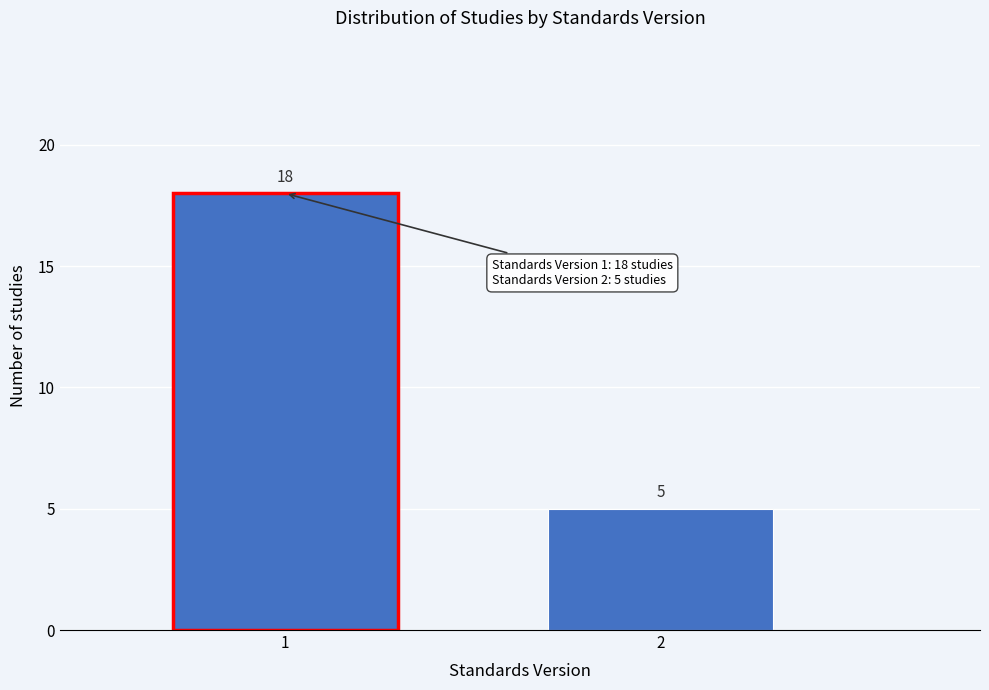

Reading left to right, what are all the values shown in this chart?

18	5